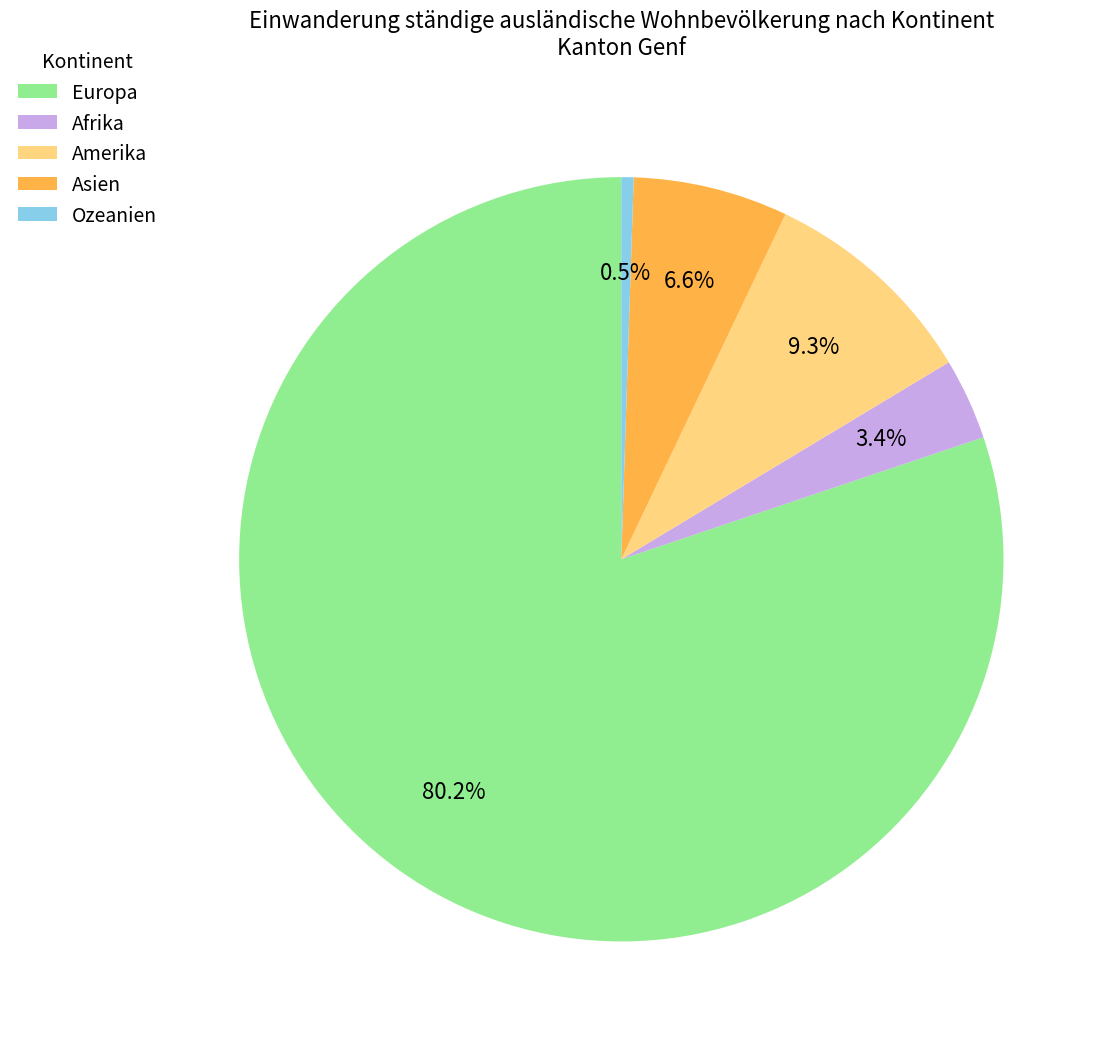

Which slice is the largest?

Europa